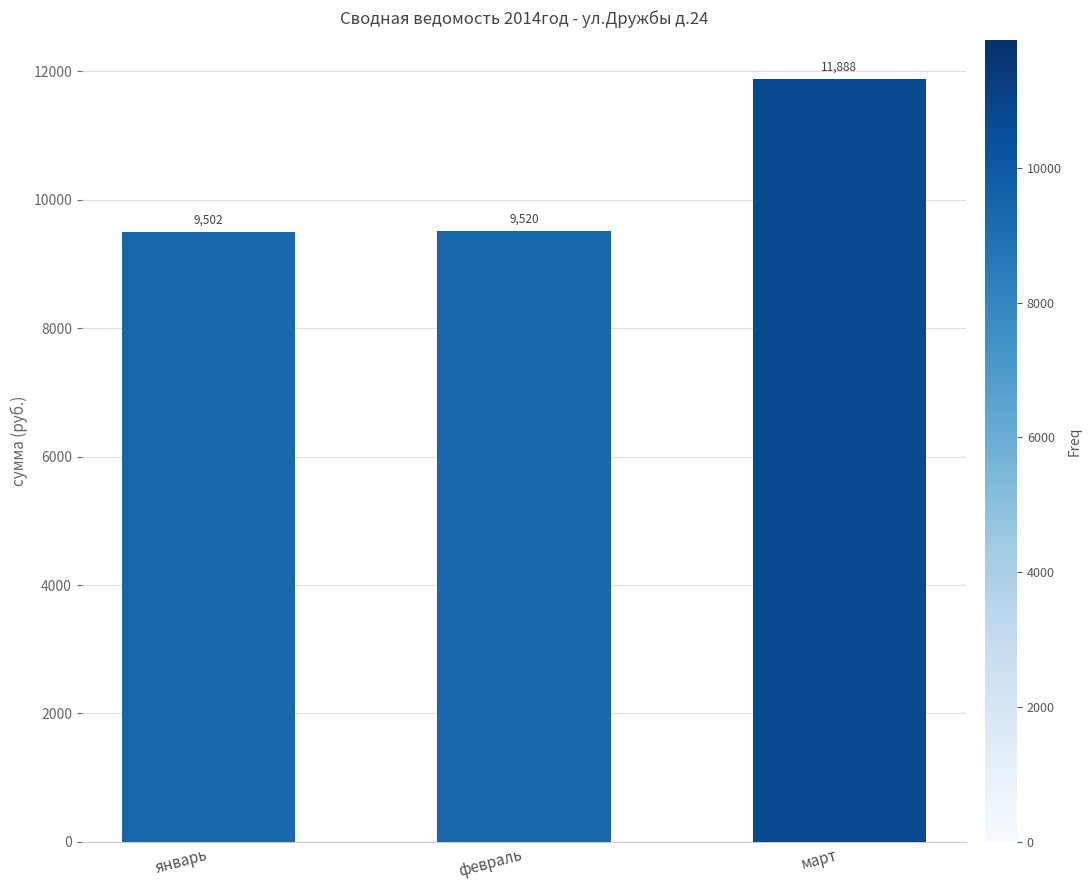

What is the change in value from январь to февраль?

+18.8